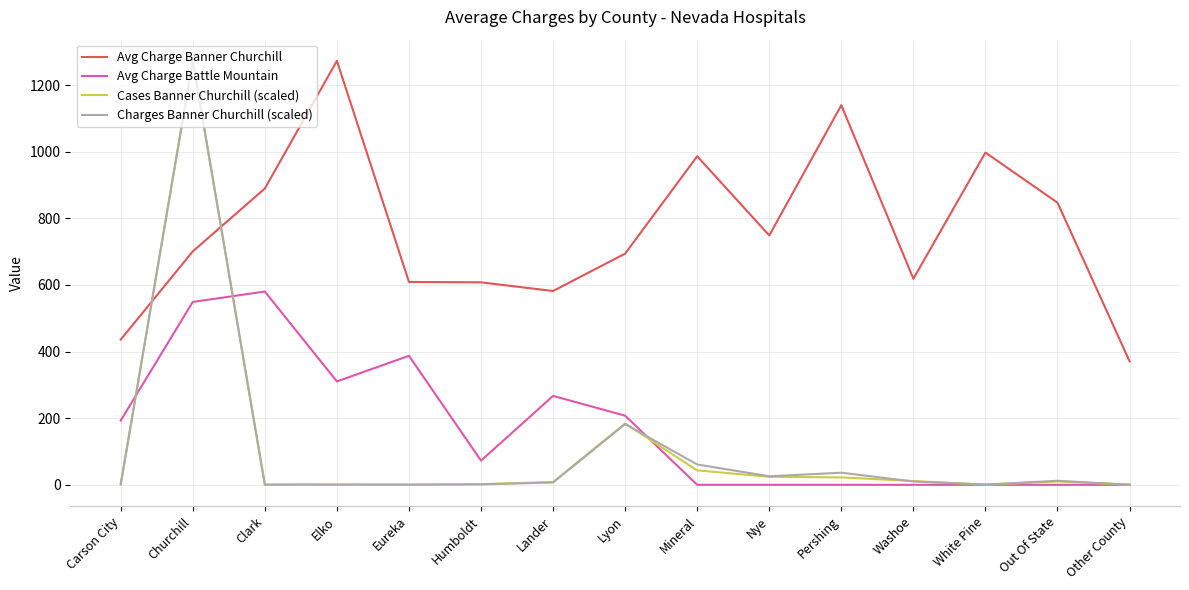

Between Nye and White Pine, which series saw the biggest shift?

Avg Charge Banner Churchill